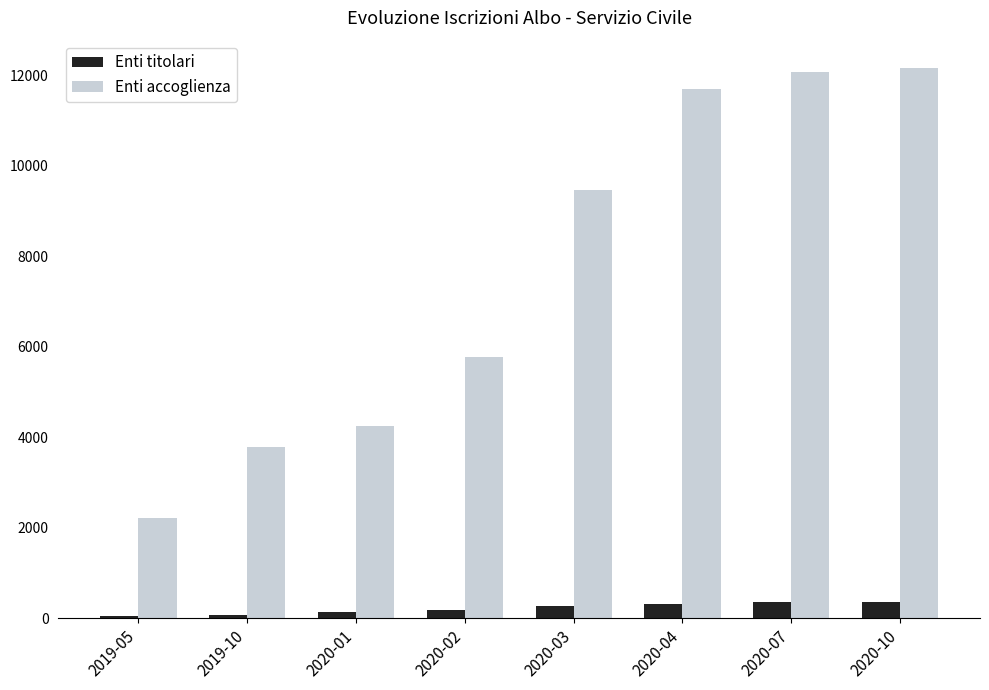

Which series has the largest range (max minus min)?

Enti accoglienza